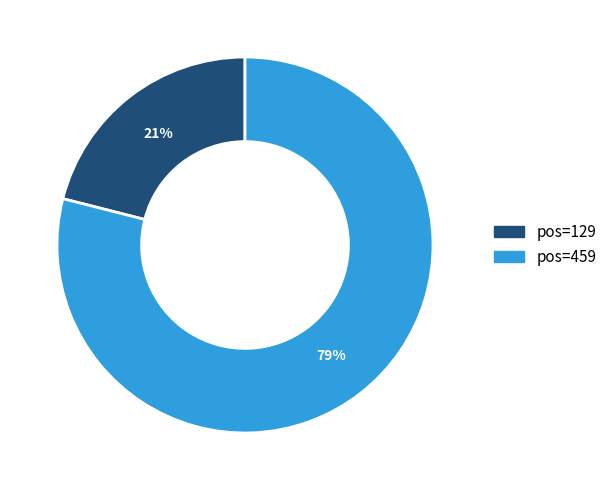

To the nearest percent, what is the difference between the largest and smallest slice percentages?

58%